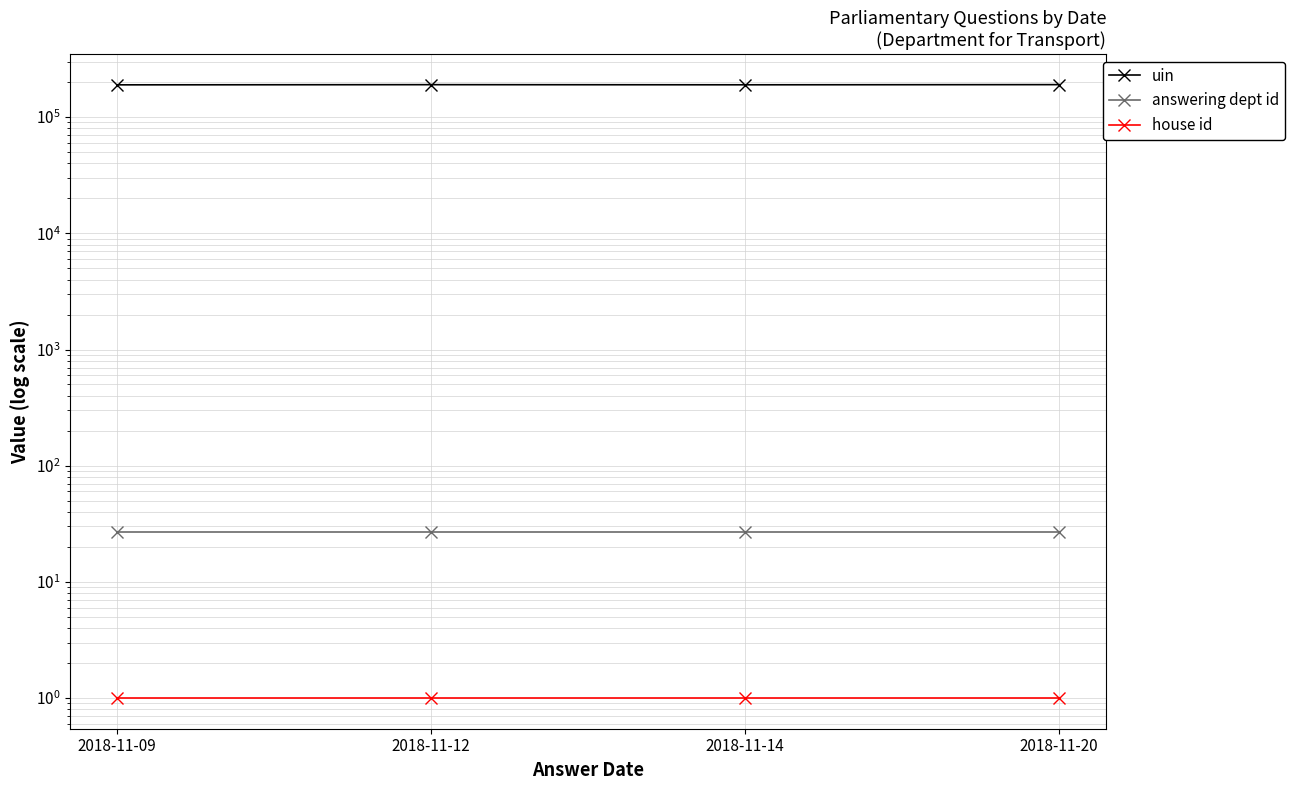

What is the total value across all series at 2018-11-20?

190501